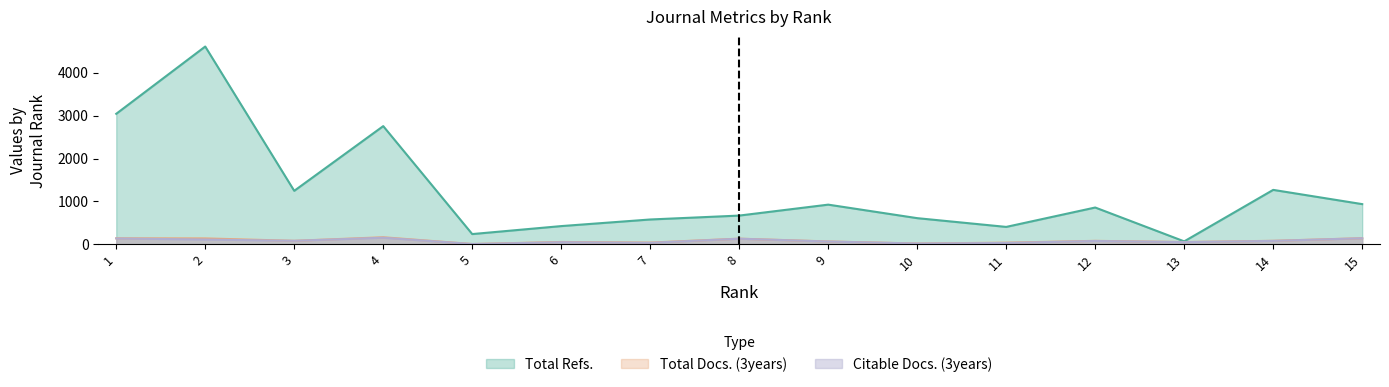

What is the value of the Total Docs. (3years) point at the 3rd from the left?

82